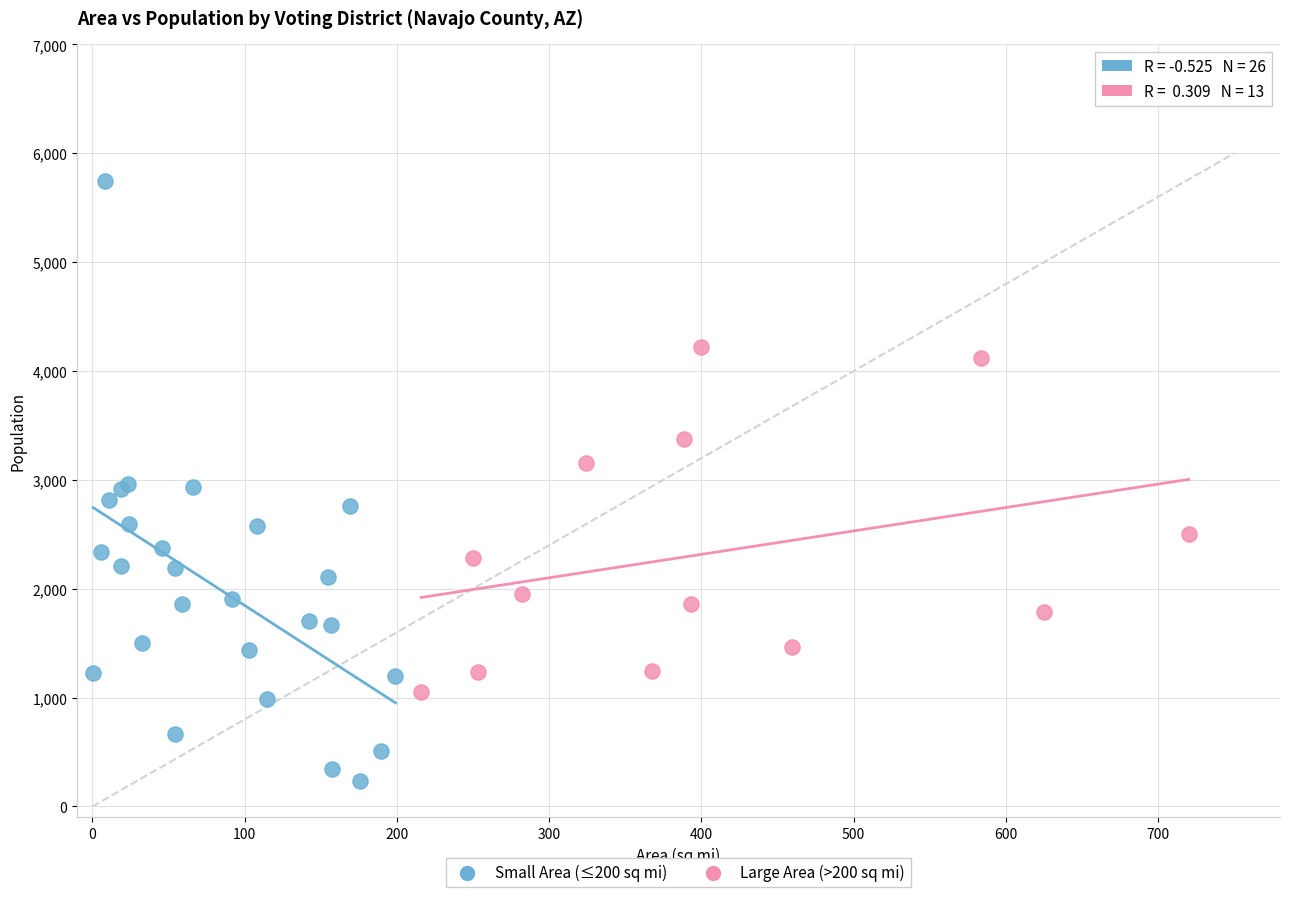

Which series reaches the maximum Y coordinate?

Small Area (≤200 sq mi)